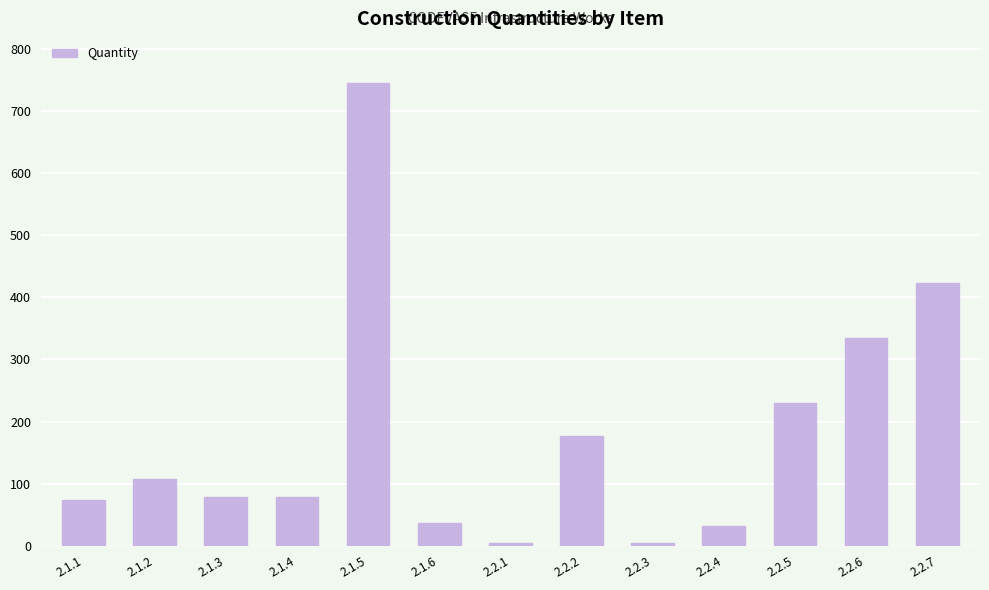

At which category does the chart reach its peak across all series?

2.1.5